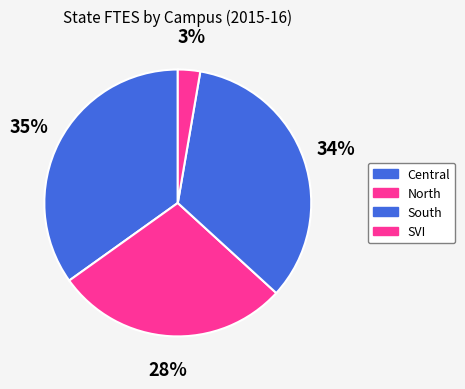

To the nearest percent, what is the combined percentage of Central and SVI?

38%